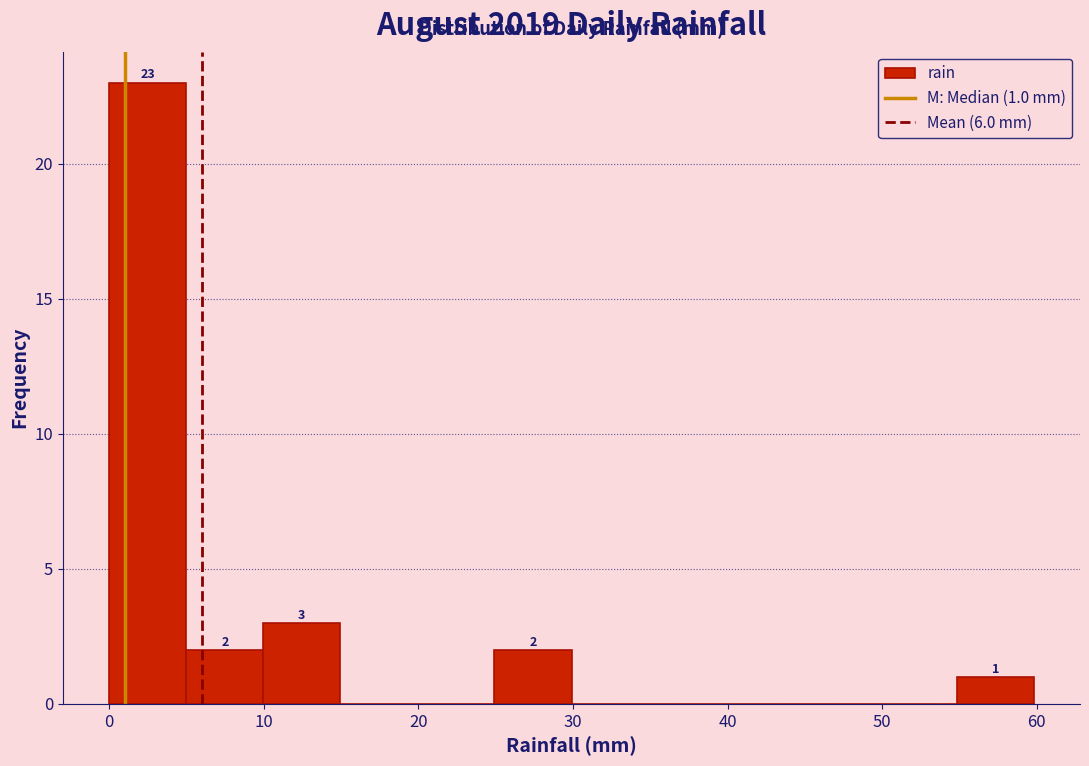

Over which range of the x-axis is the bar tallest?

0 to 5